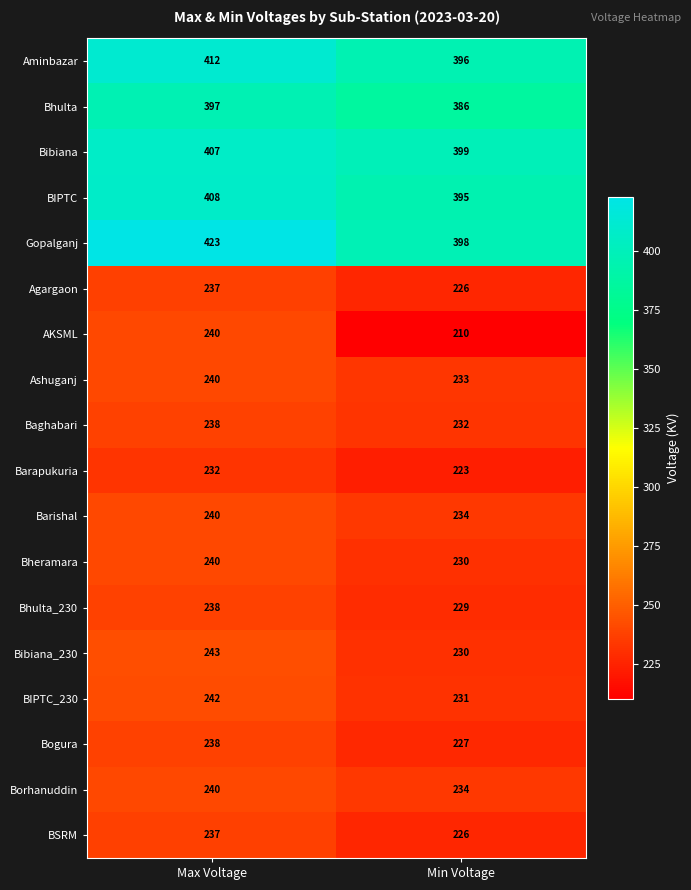

Where is BIPTC_230 nearest to the value 236?

Min Voltage